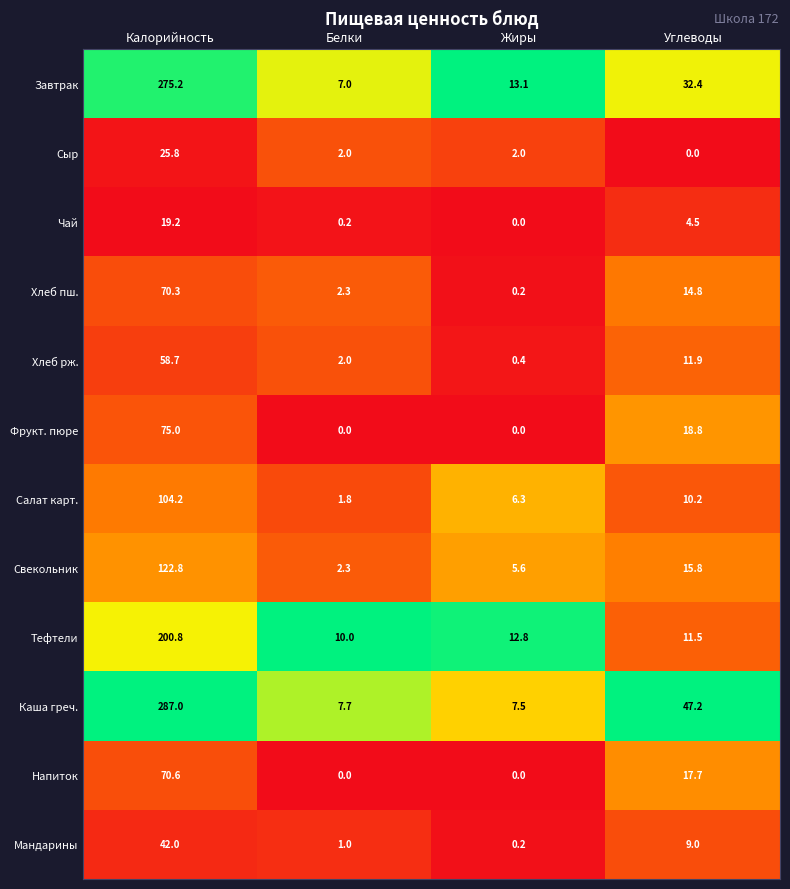

What is the difference between the maximum and second lowest values in the Салат карт. series?

97.9